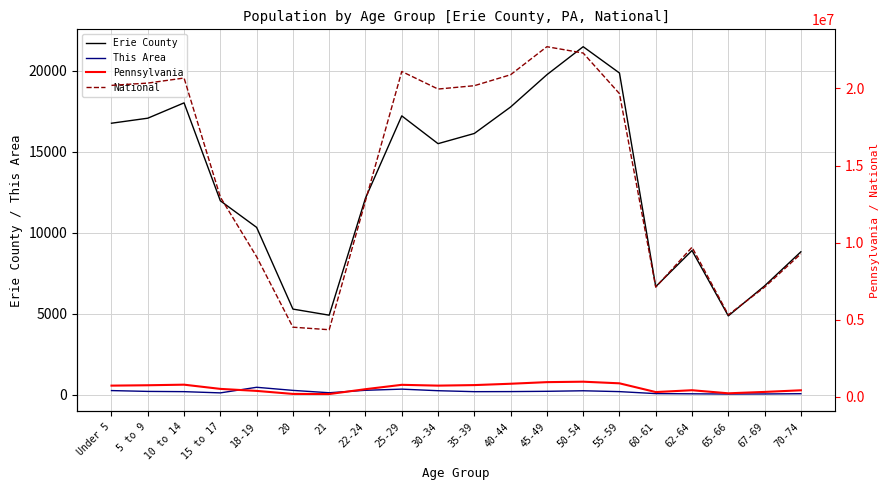

The value of National at 10 to 14 is 10147365. True or false?

False